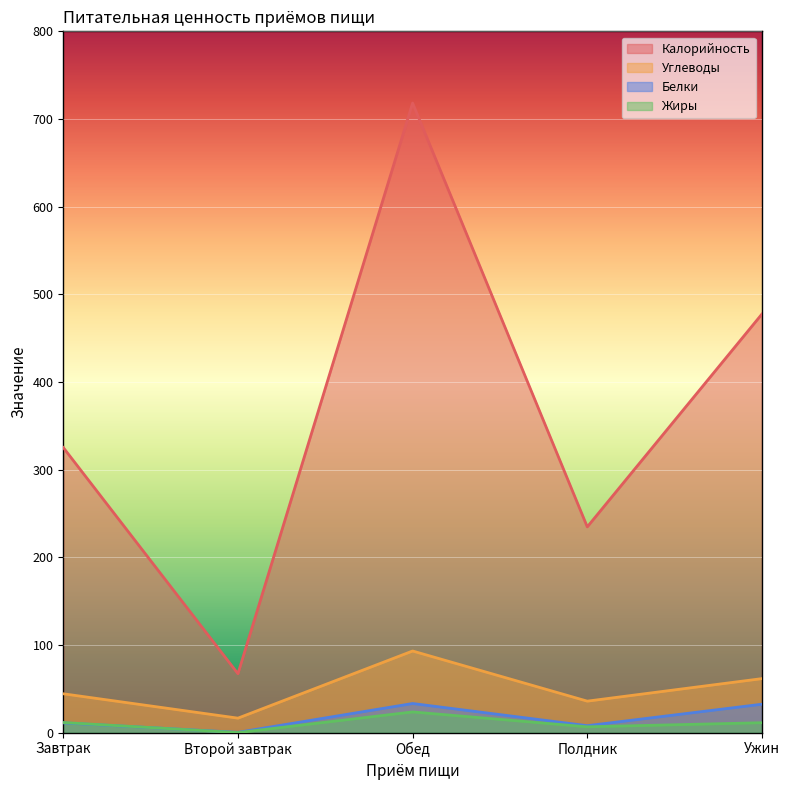

At which category does Белки reach its first local peak?

Обед